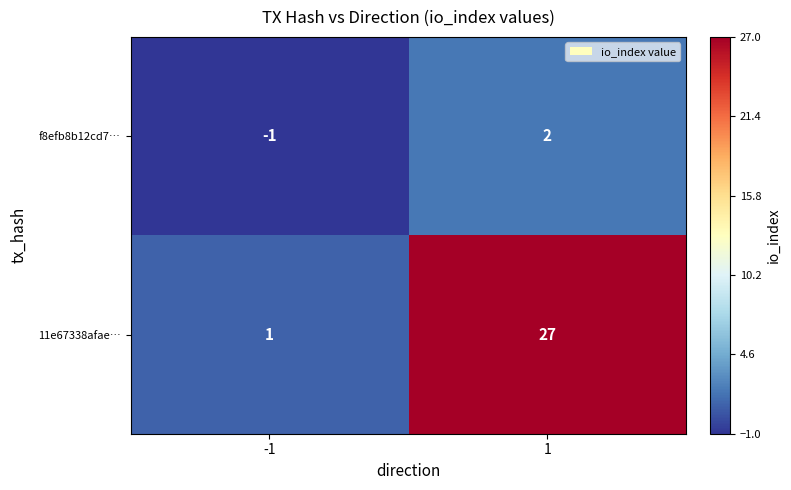

What is the greatest value displayed?

27